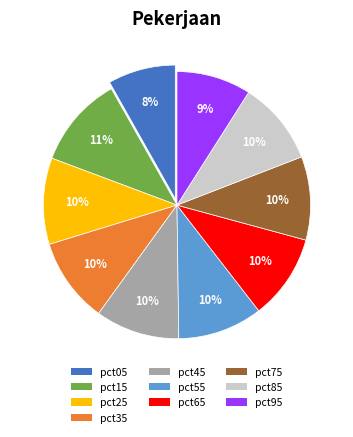

To the nearest percent, what portion does pct55 represent?

10%